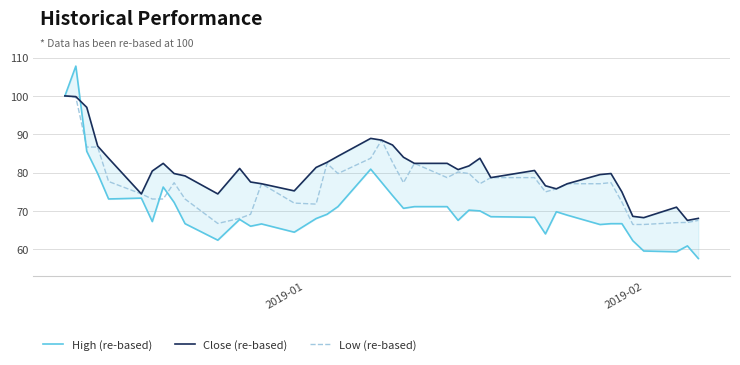

What is the value of the Close (re-based) point at the 6th from the left?

74.4